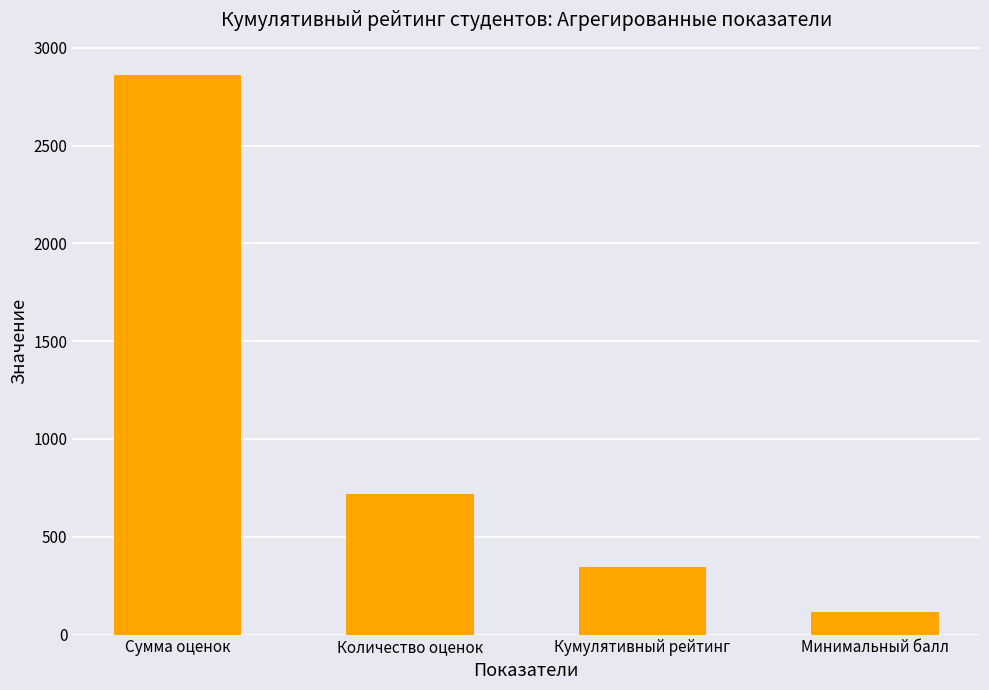

Are the bars grouped side by side (vs. stacked)?

No